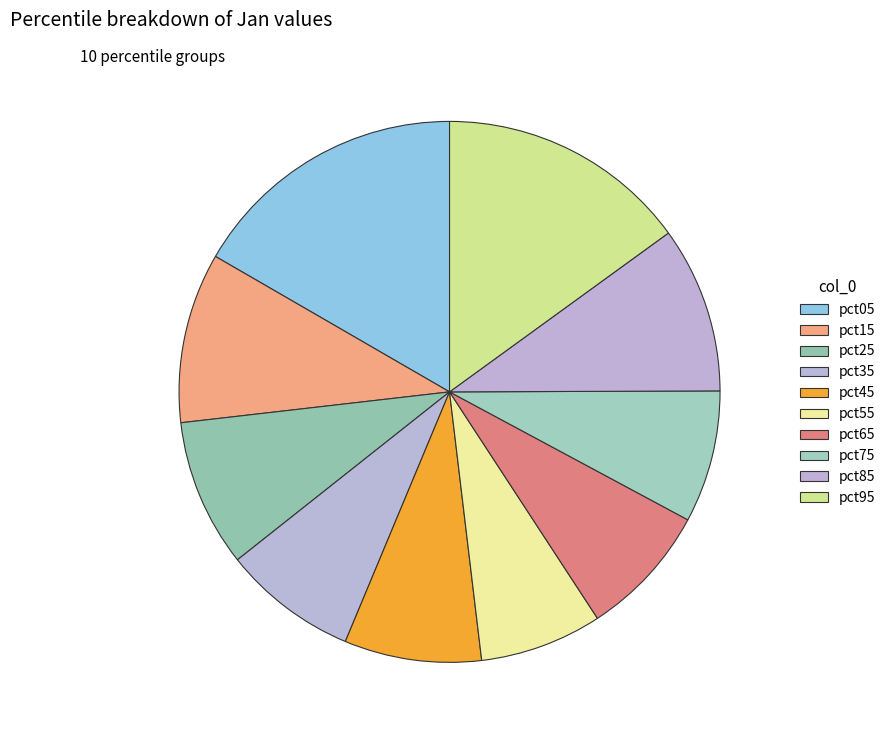

How many segments does this pie chart have?

10